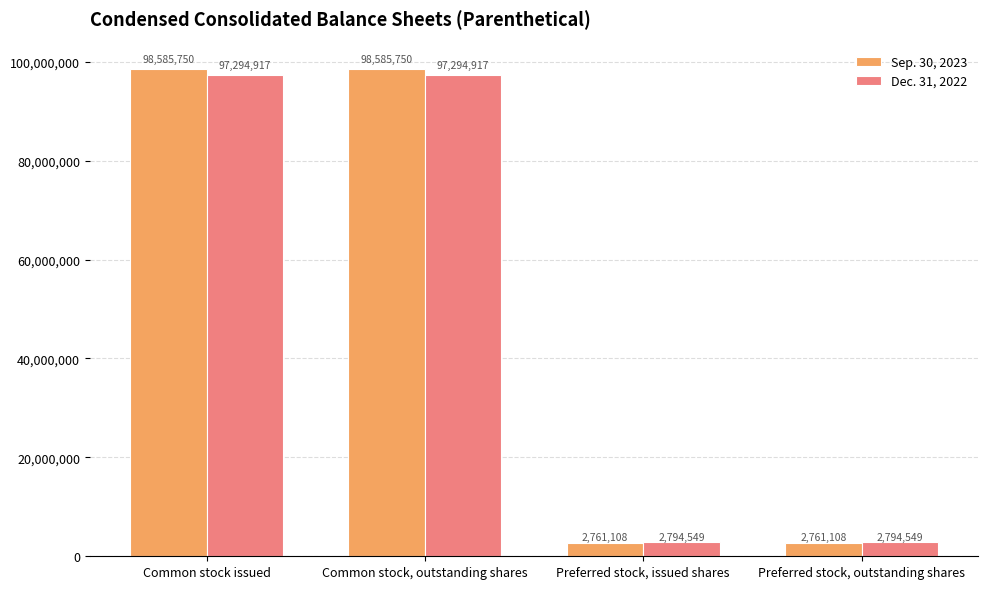

Reading right to left, list all the values displayed in this chart.

Sep. 30, 2023: 2761108	2761108	98585750	98585750
Dec. 31, 2022: 2794549	2794549	97294917	97294917